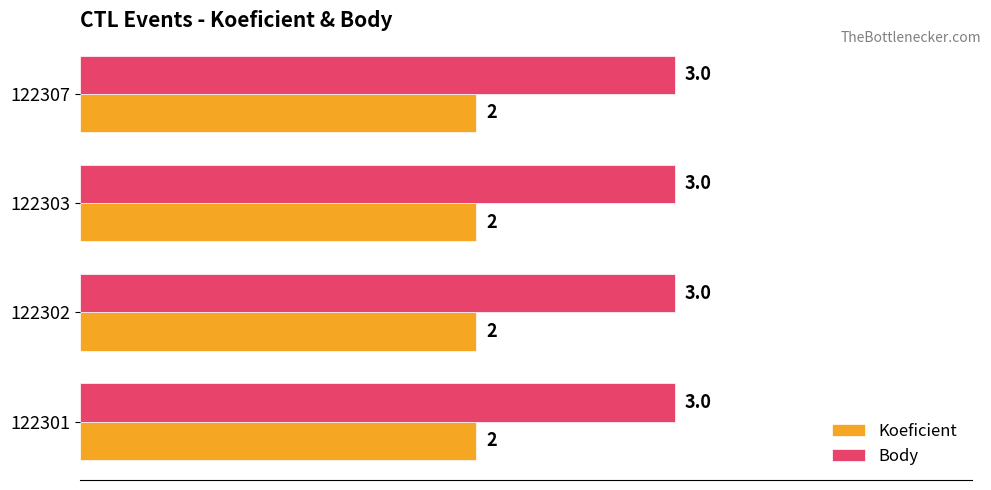

What is the maximum value for Body?

3